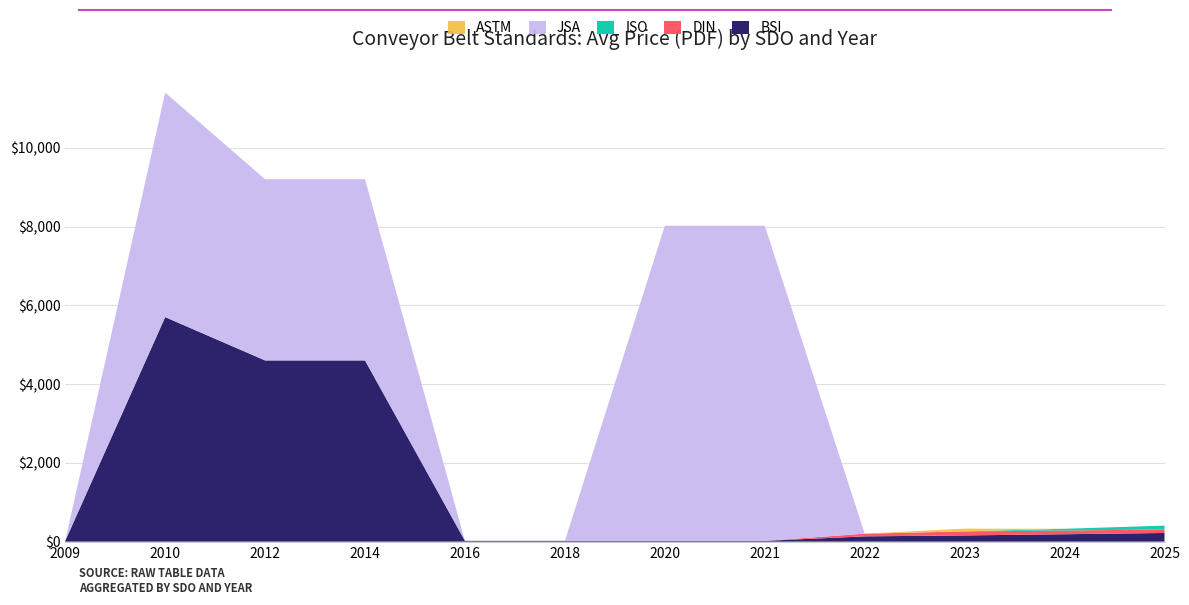

Reading left to right, extract all data points from this chart.

BSI: 20.0	5700.0	4600.0	4600.0	20.0	20.0	20.0	20.0	134.0	158.0	188.0	220.0
DIN: 0.0	0.0	0.0	0.0	0.0	0.0	0.0	0.0	68.0	102.4	95.4	88.4
ISO: 0.0	0.0	0.0	0.0	0.0	0.0	0.0	0.0	0.0	0.0	43.0	98.0
JSA: 0.0	5700.0	4600.0	4600.0	0.0	0.0	8000.0	8000.0	0.0	0.0	0.0	0.0
ASTM: 0.0	0.0	0.0	0.0	0.0	0.0	0.0	0.0	0.0	69.0	0.0	0.0